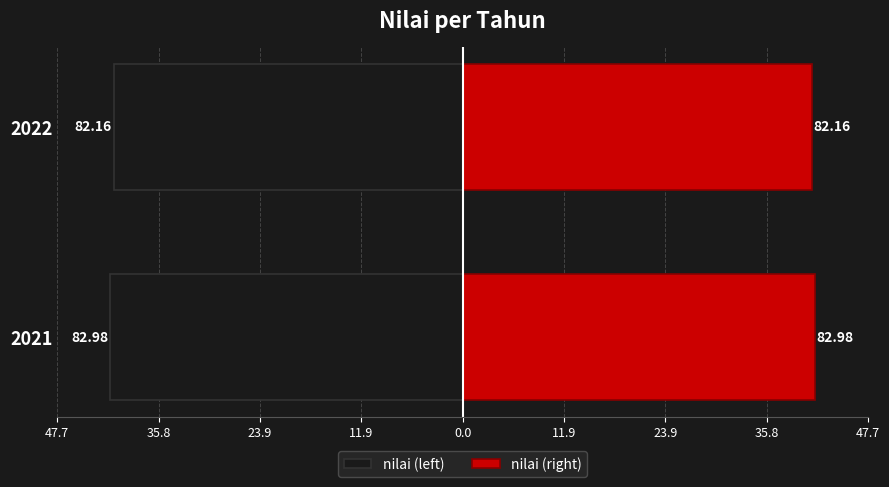

Reading right to left, what are all the values shown in this chart?

nilai (left): -41.1	-41.5
nilai (right): 41.1	41.5